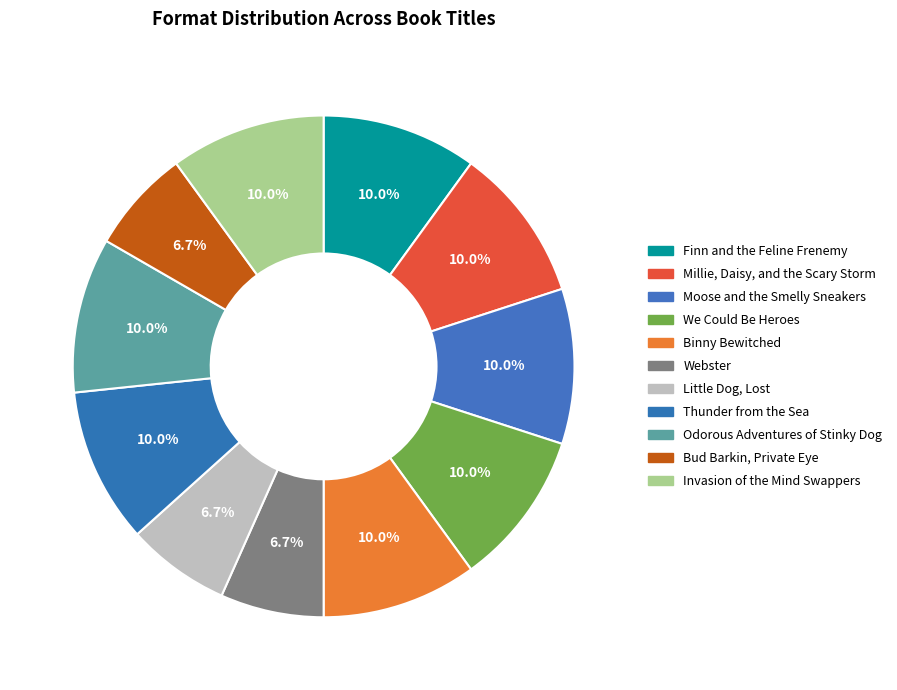

What percentage is the Little Dog, Lost slice, to the nearest percent?

7%